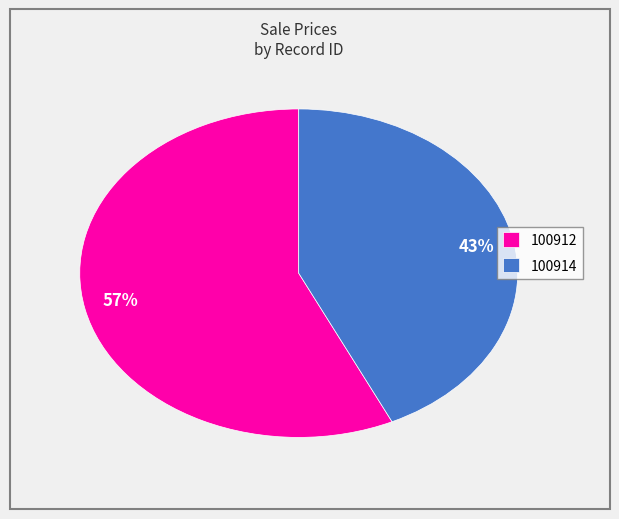

Do 100914 and 100912 together represent more than half of the pie?

Yes